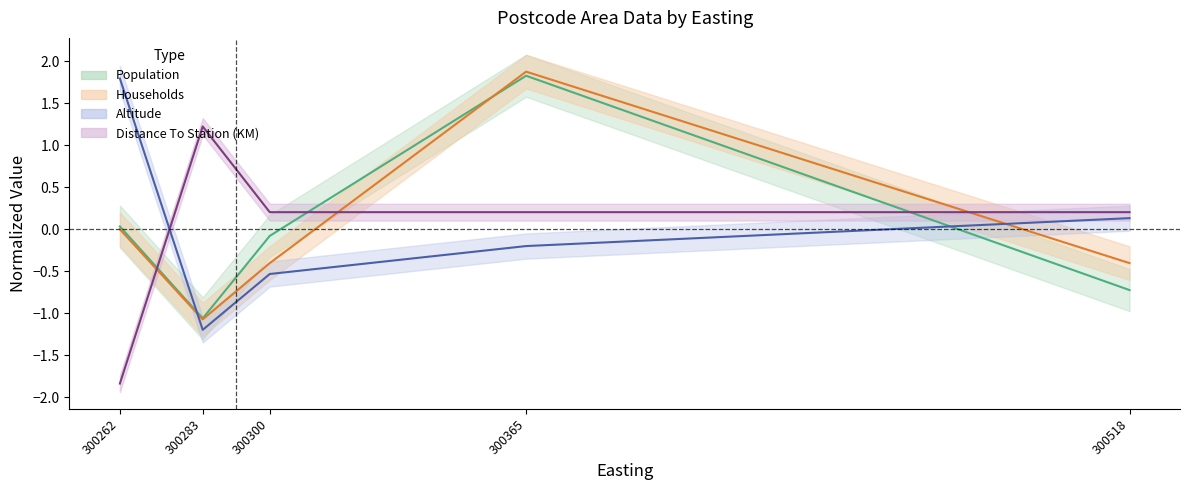

What is the difference between the Population values at 300262 and 300283?

1.1